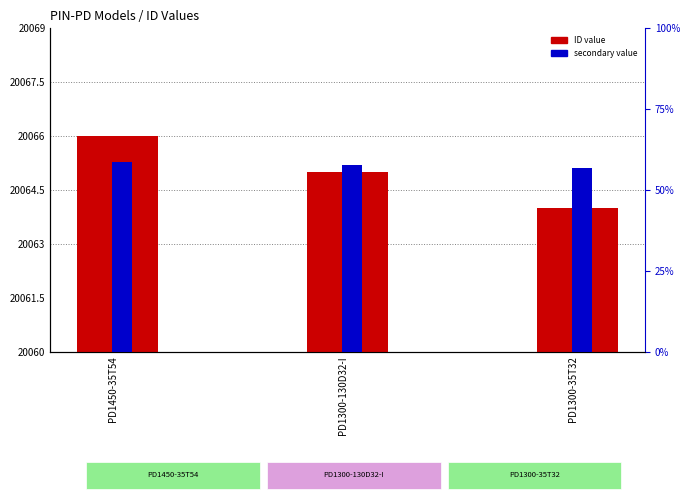

Is the value of ID (offset from 20060) at PD1300-130D32-I greater than the value of Secondary value (scaled) at PD1300-130D32-I?

No